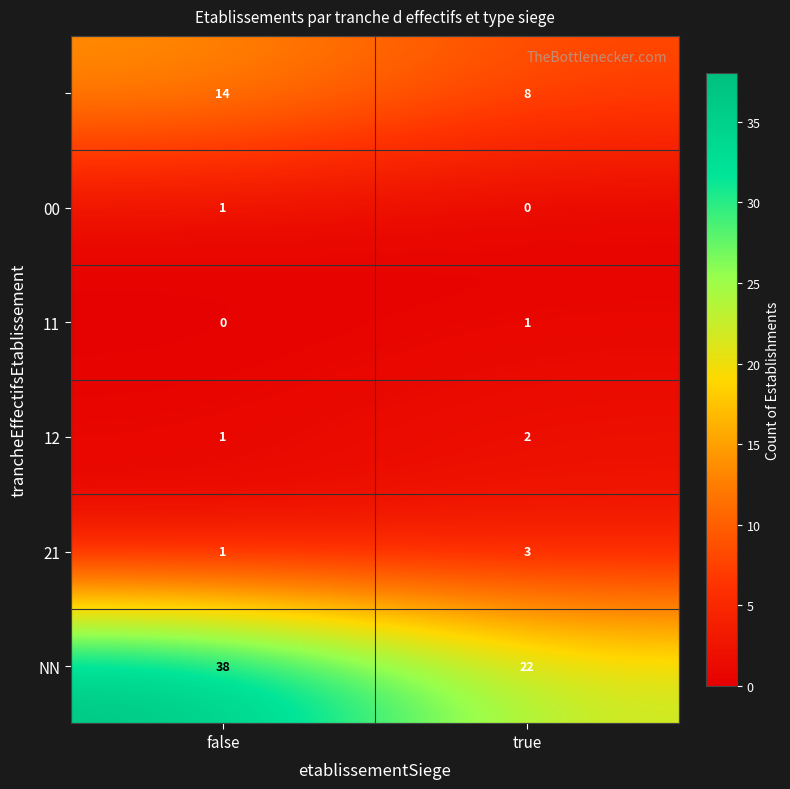

What is the spread (max minus min) of values at false?

38